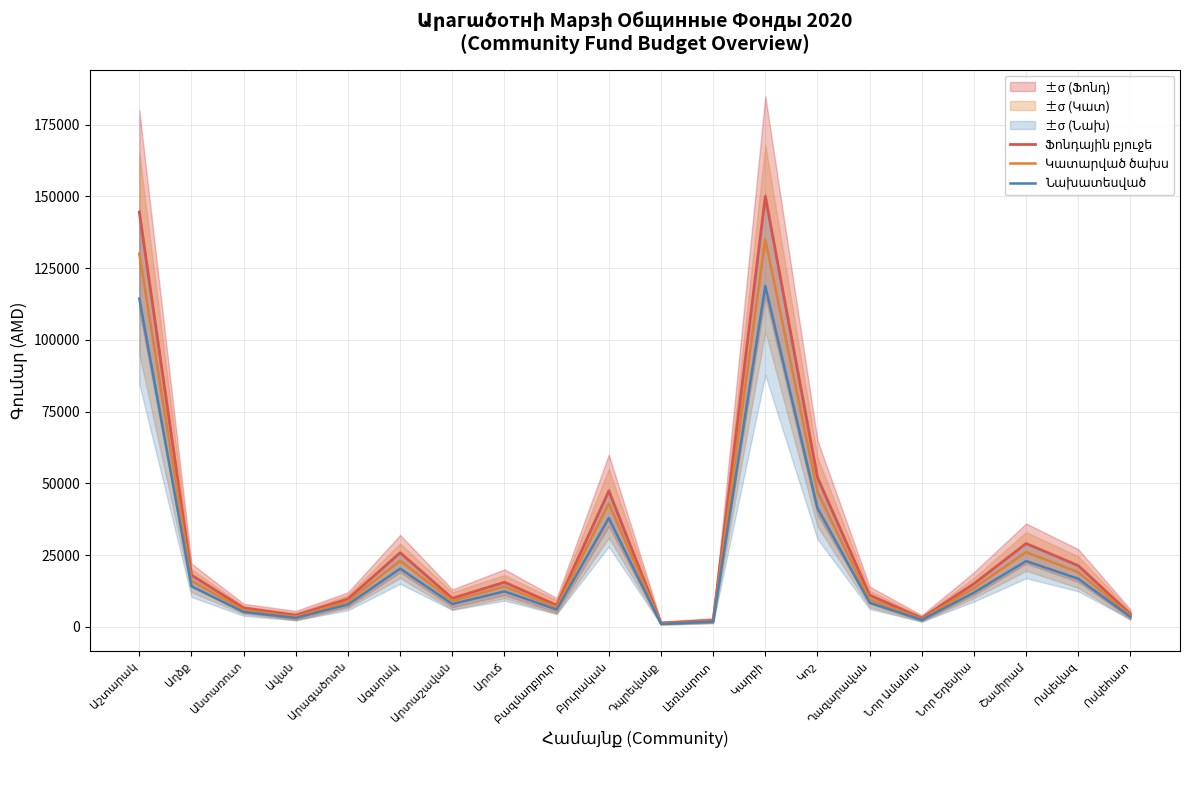

What is the label of the 18th point from the left?

Շամիրամ